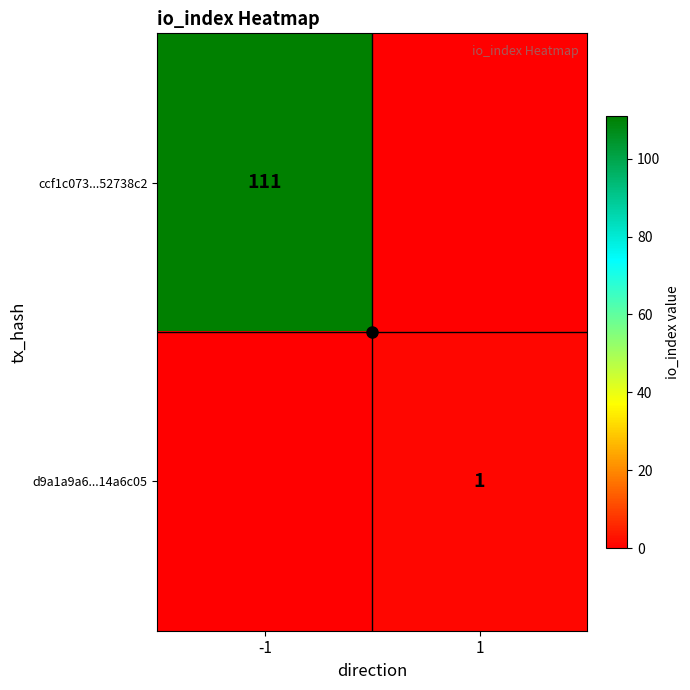

At which category is the sum across all series the highest?

-1